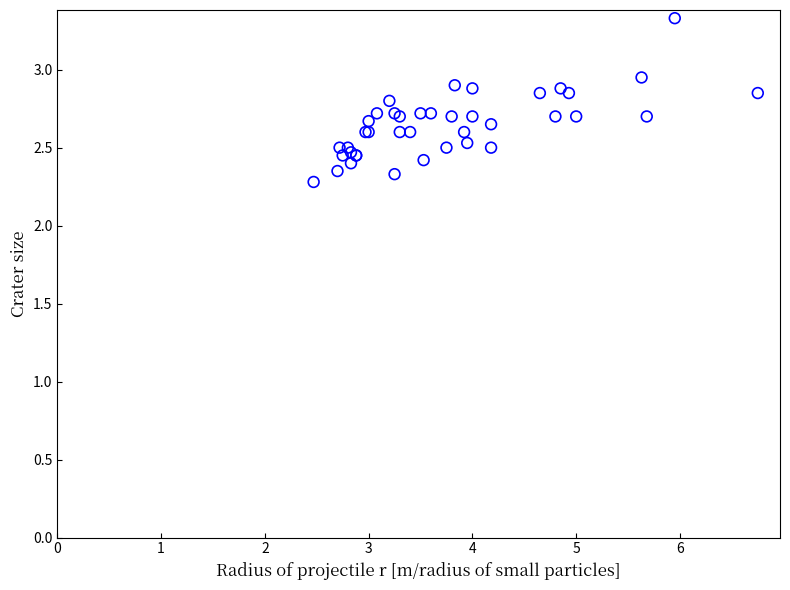

What Y value in the scatter plot is closest to 2?

2.3